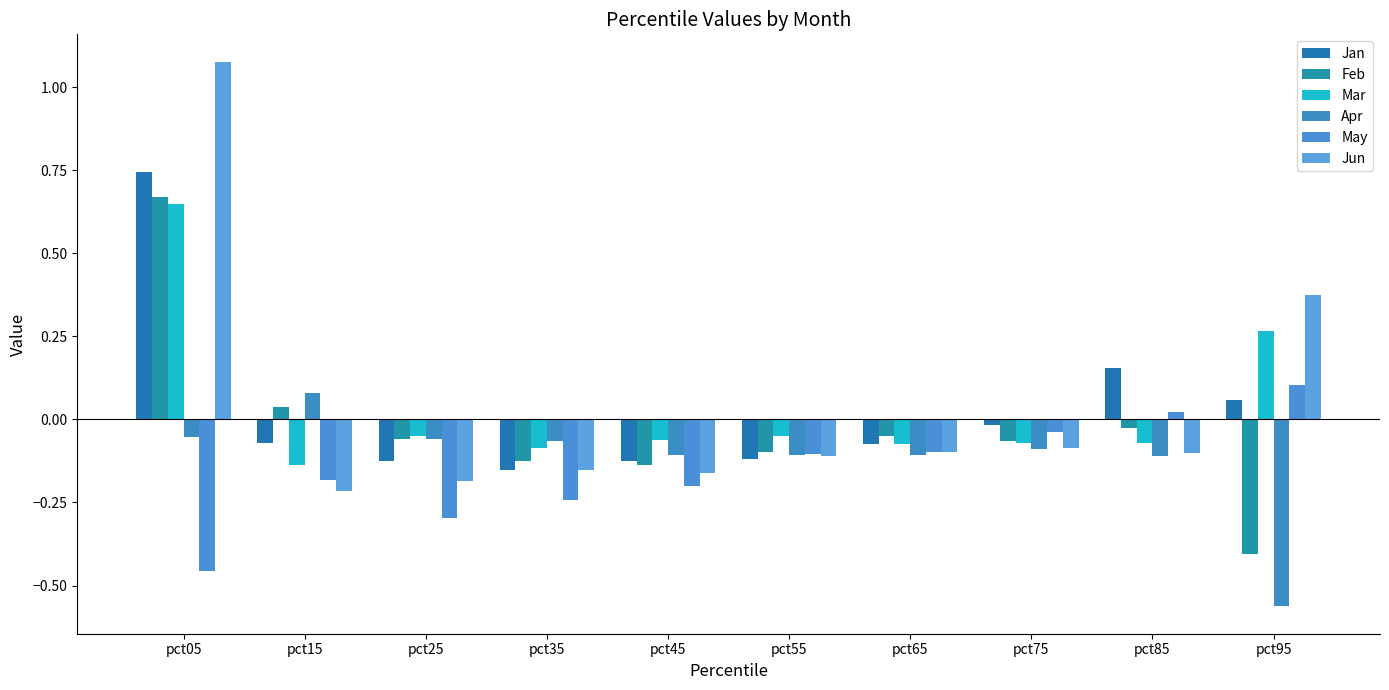

How many groups of bars are there?

10